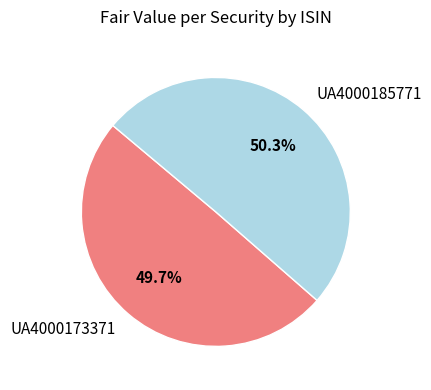

What percentage is the UA4000173371 slice, to the nearest percent?

50%